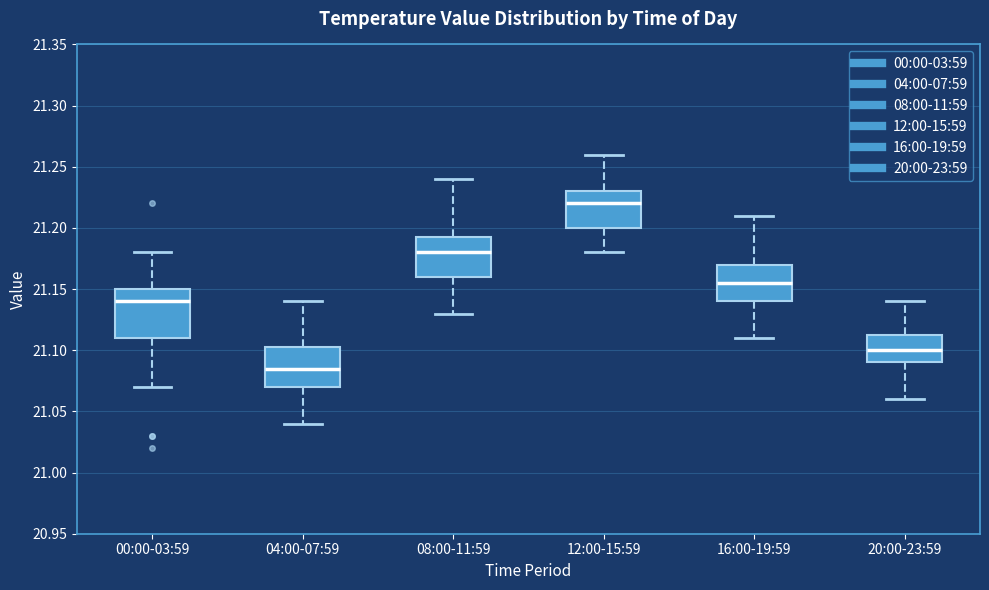

Reading left to right, transcribe this box plot: for each box, give where its median line is, the range the box spans, and where its two whiskers end, as read against the y-axis. The values are not printed on the chart, so give them approximately, as read against the axis.

00:00-03:59: median 21.140, box 21.110 to 21.150, whiskers 21.070 to 21.180
04:00-07:59: median 21.085, box 21.070 to 21.105, whiskers 21.040 to 21.140
08:00-11:59: median 21.180, box 21.160 to 21.195, whiskers 21.130 to 21.240
12:00-15:59: median 21.220, box 21.200 to 21.230, whiskers 21.180 to 21.260
16:00-19:59: median 21.155, box 21.140 to 21.170, whiskers 21.110 to 21.210
20:00-23:59: median 21.100, box 21.090 to 21.115, whiskers 21.060 to 21.140